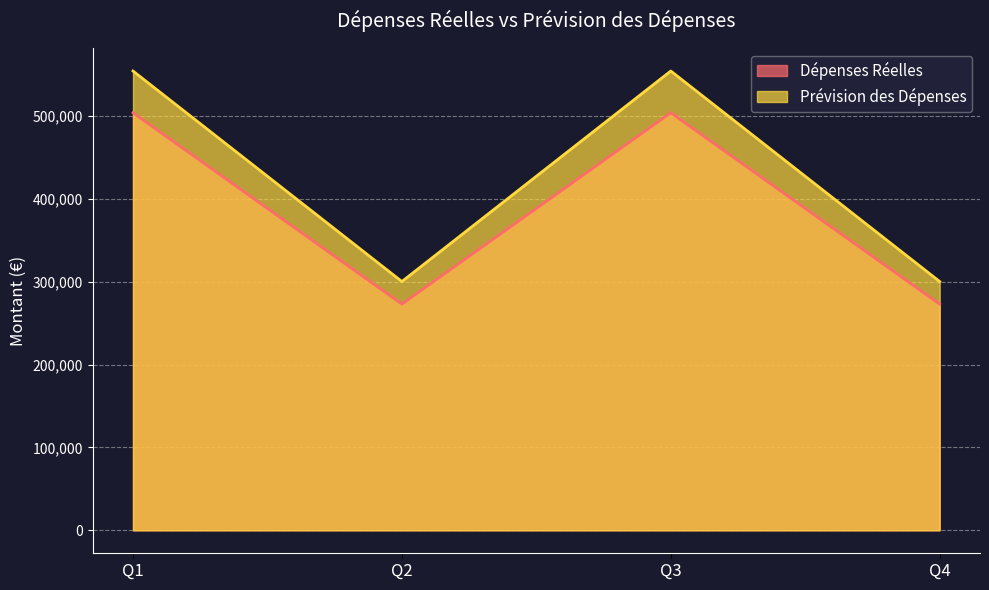

What is the average value of the Prévision des Dépenses series?

427350